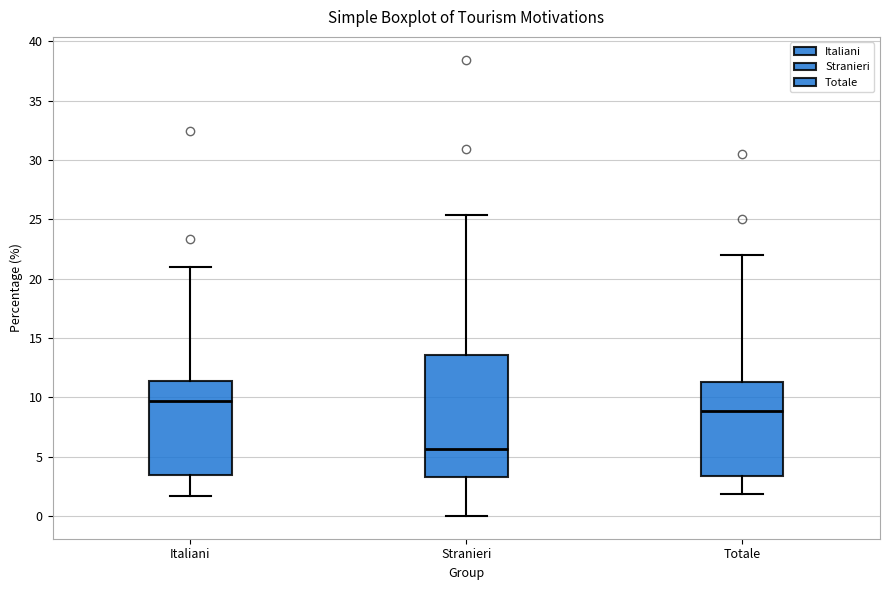

Which box is the tallest, from its lower edge to its upper edge?

Stranieri